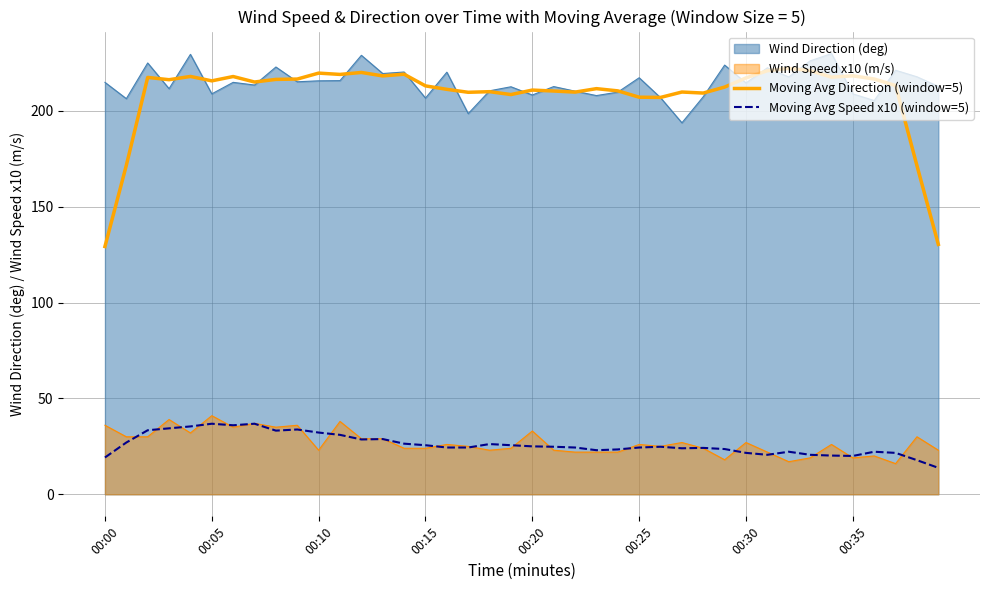

What is the label of the 12th point from the left?

11